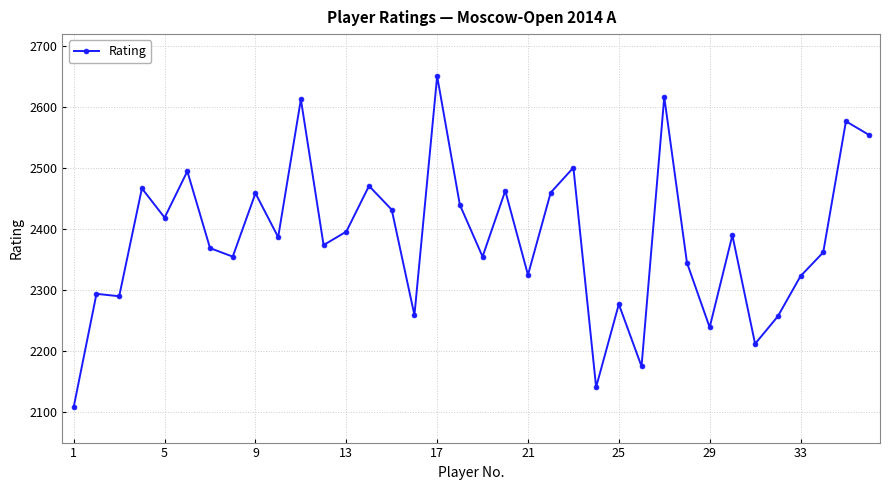

True or false: there are more than 0 points higher than both neighbors.

True